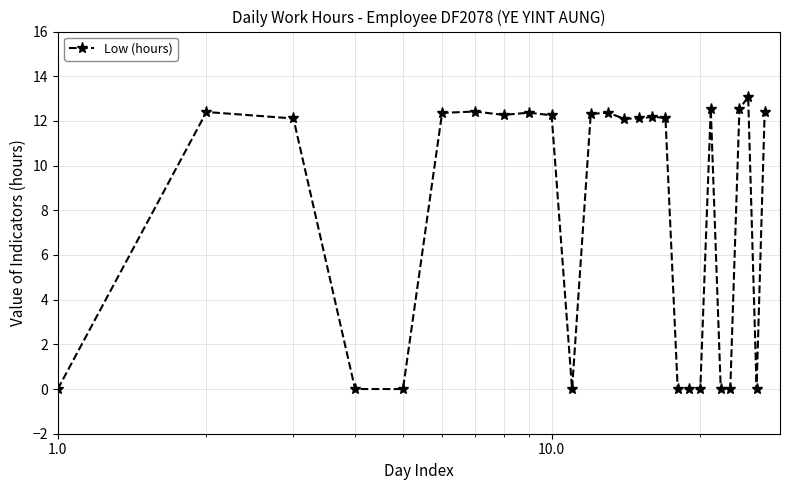

What is the greatest value displayed?

13.1